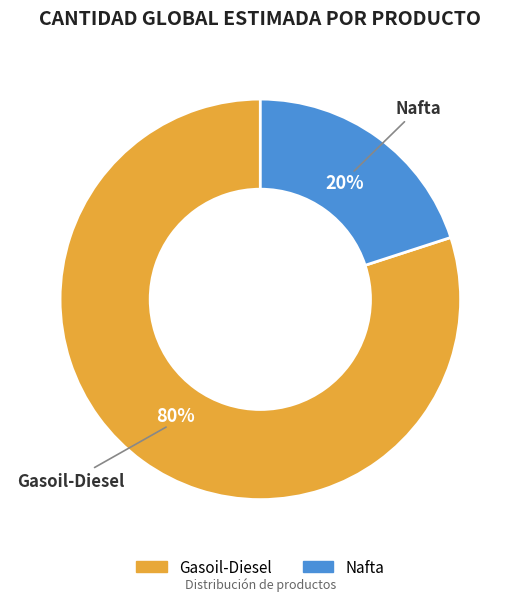

Is Gasoil-Diesel the majority of the pie?

Yes